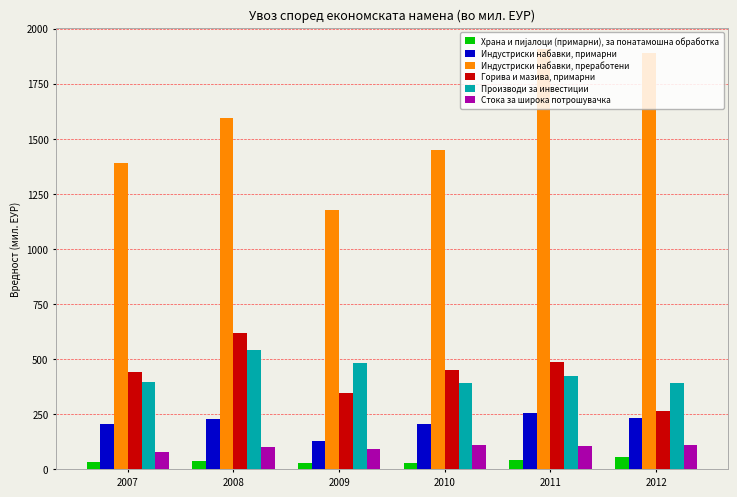

Is the value of Горива и мазива, примарни at 2011 greater than the value of Производи за инвестиции at 2010?

Yes